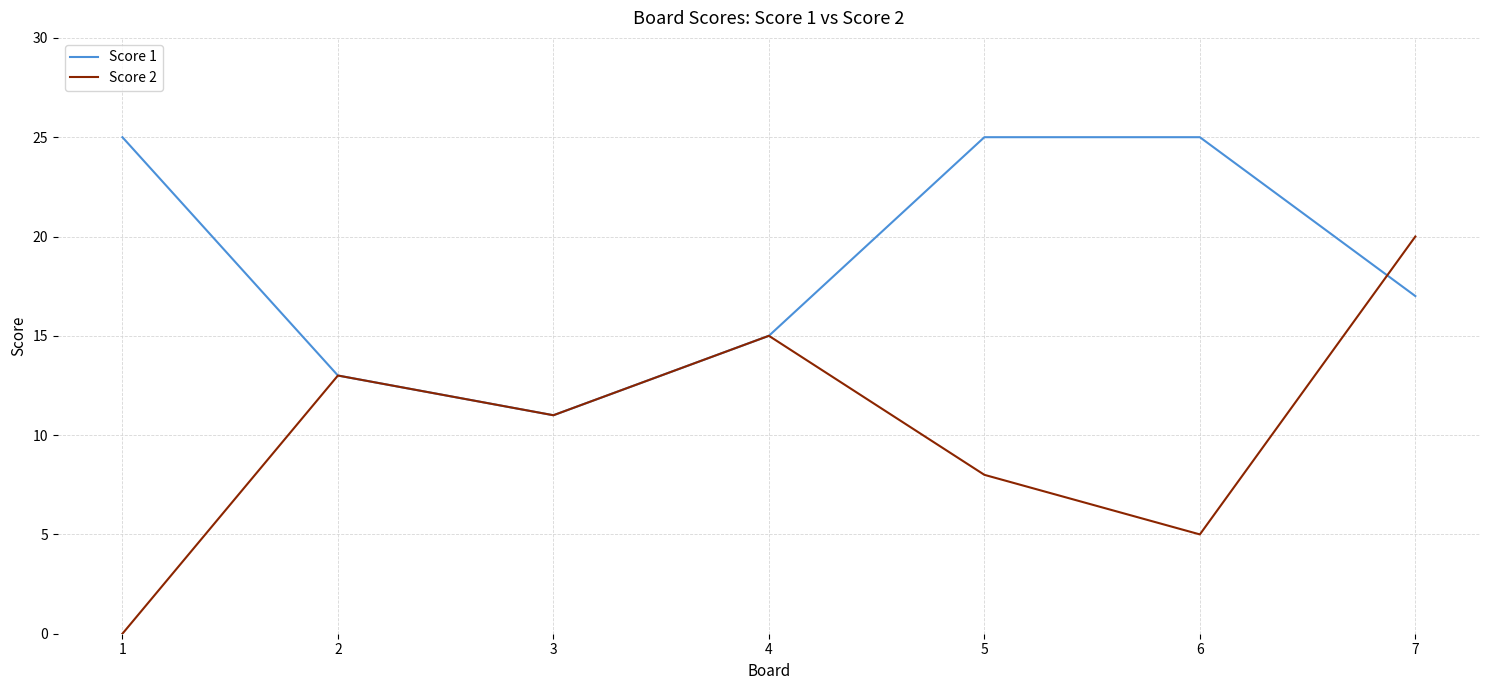

At which label does Score 2 reach its peak?

7